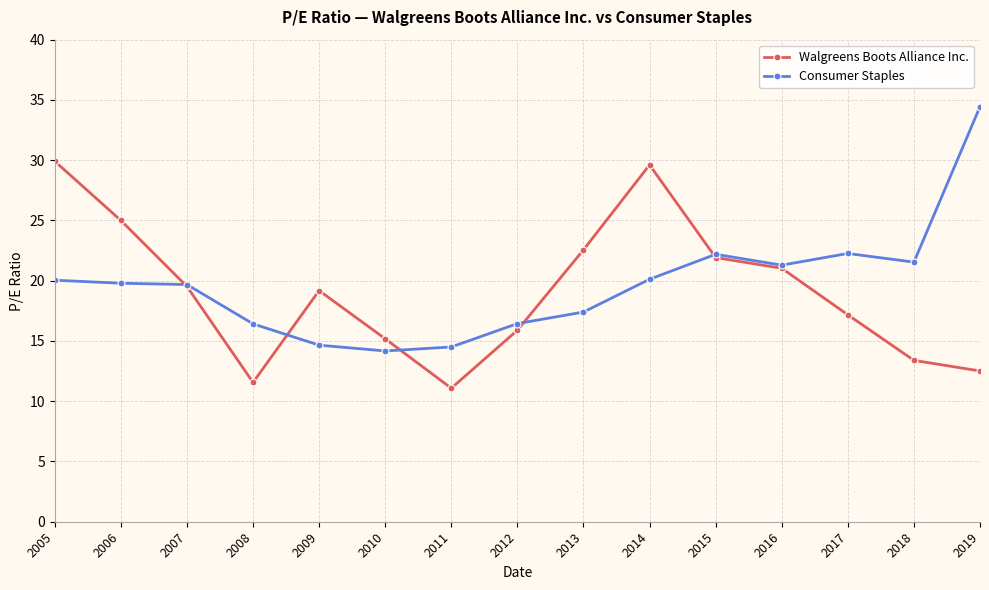

Where is Walgreens Boots Alliance Inc. nearest to the value 20?

2007